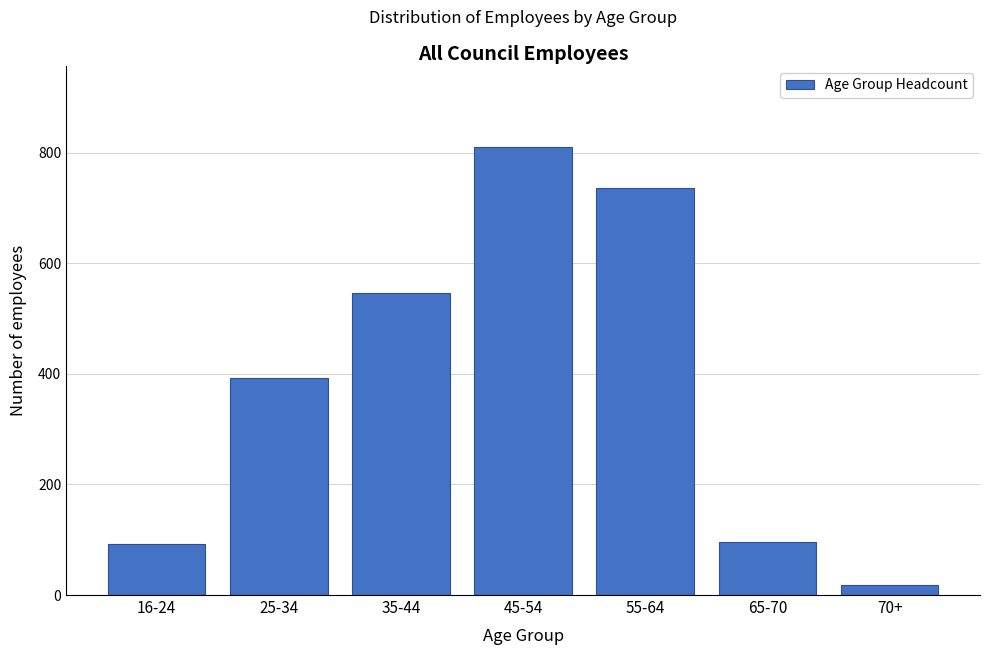

What is the difference between the second highest and second lowest values?

643